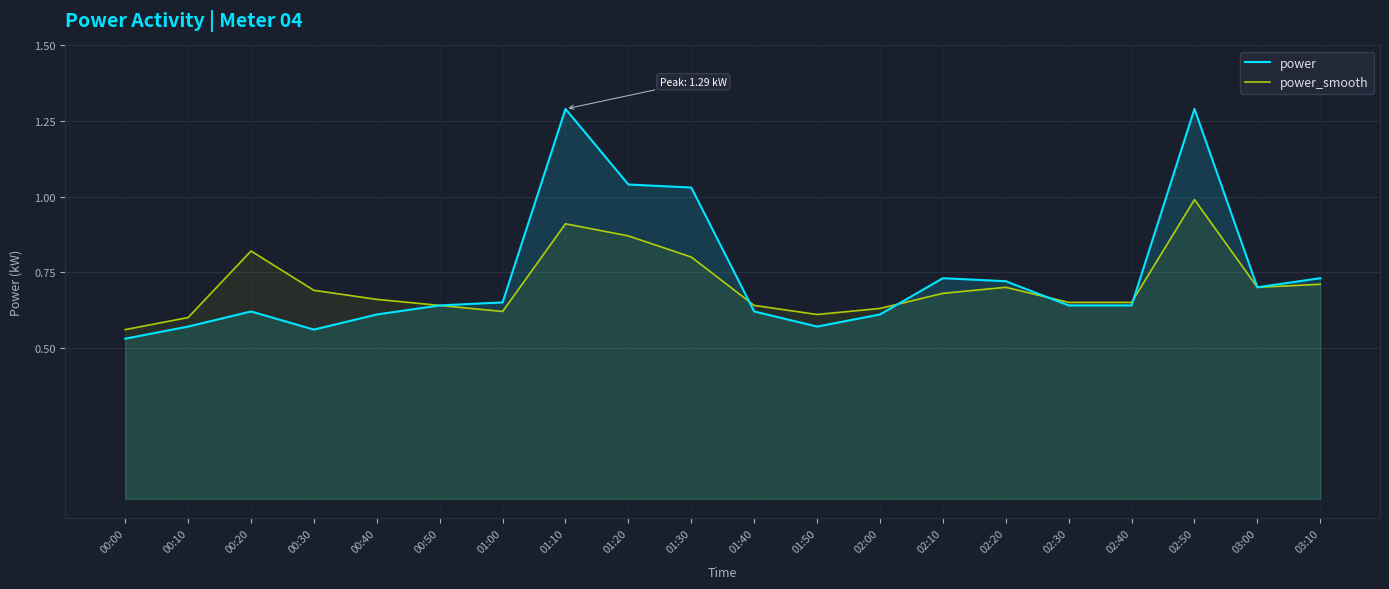

Is it true that power equals 0.4 at 00:50?

False